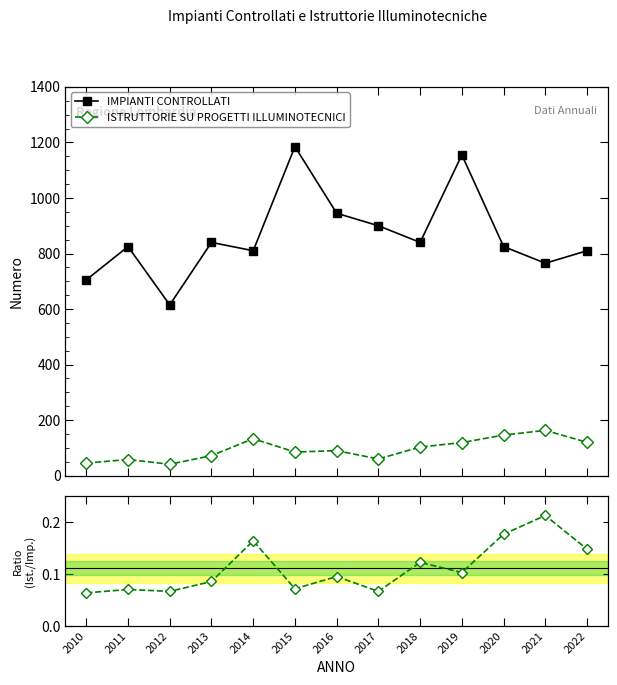

Reading left to right, transcribe all the data shown in this chart.

IMPIANTI CONTROLLATI: 705.0	825.0	615.0	840.0	810.0	1185.0	945.0	900.0	840.0	1155.0	825.0	765.0	810.0
ISTRUTTORIE SU PROGETTI ILLUMINOTECNICI: 45.0	58.0	41.0	72.0	133.0	85.0	90.0	60.0	103.0	119.0	146.0	163.0	120.0
Ratio: 0.1	0.1	0.1	0.1	0.2	0.1	0.1	0.1	0.1	0.1	0.2	0.2	0.1